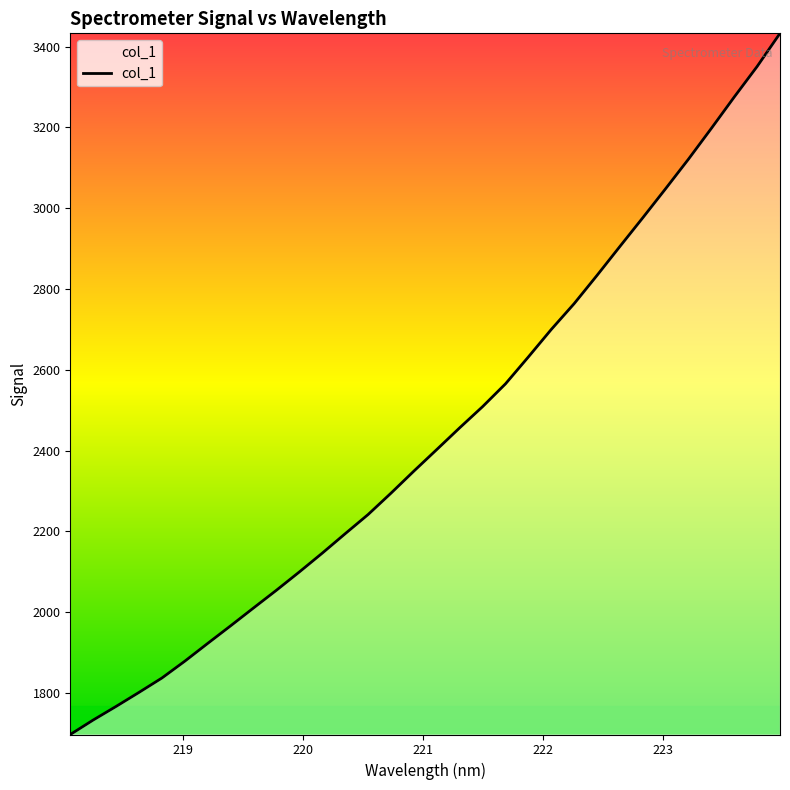

What is the difference between the maximum and minimum values?

1736.2